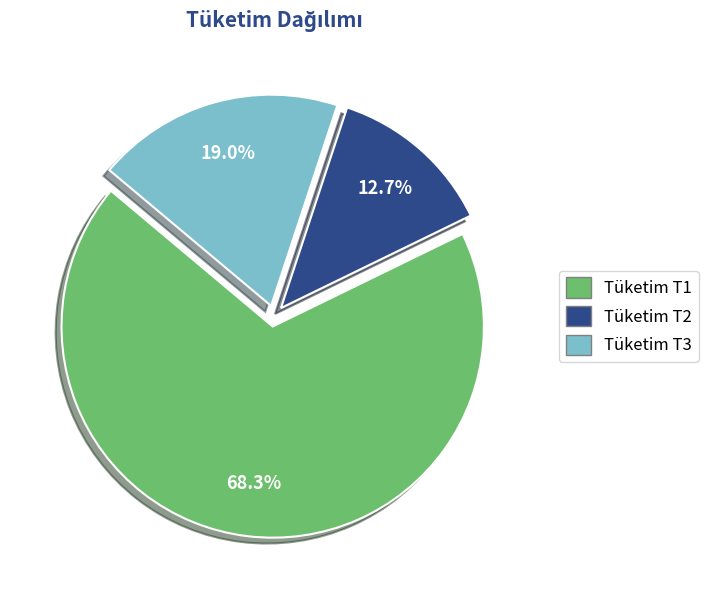

Between Tüketim T2 and Tüketim T3, which is larger?

Tüketim T3